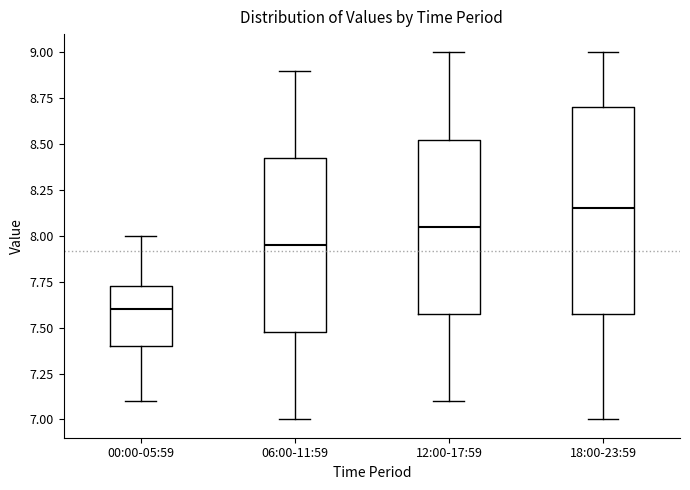

Where is the upper edge of the box for 00:00-05:59 on the y-axis? The values are not printed on the chart, so give them approximately, as read against the axis.

7.75